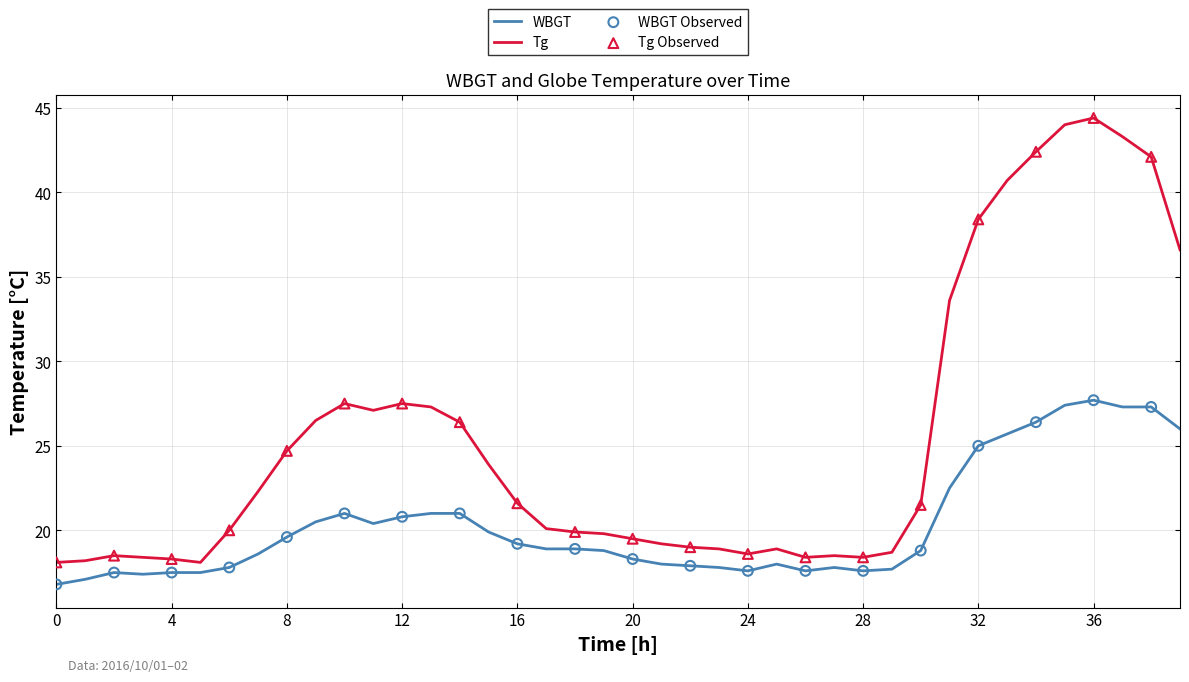

Which series has the largest total across all categories?

Tg